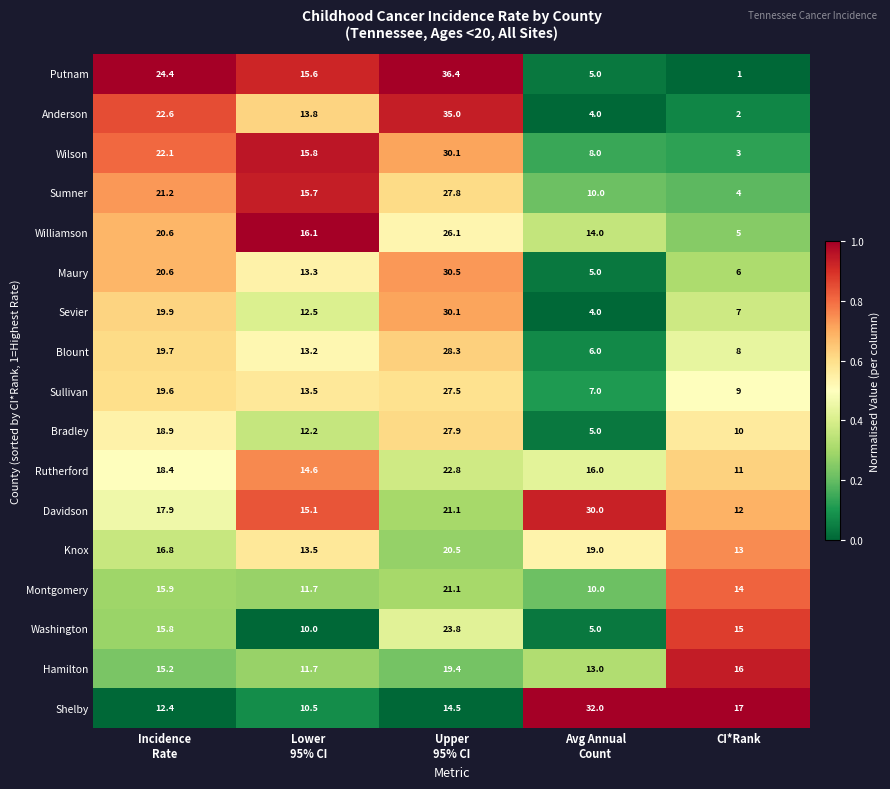

What is the difference between the highest and lowest values at Incidence
Rate?

12.0